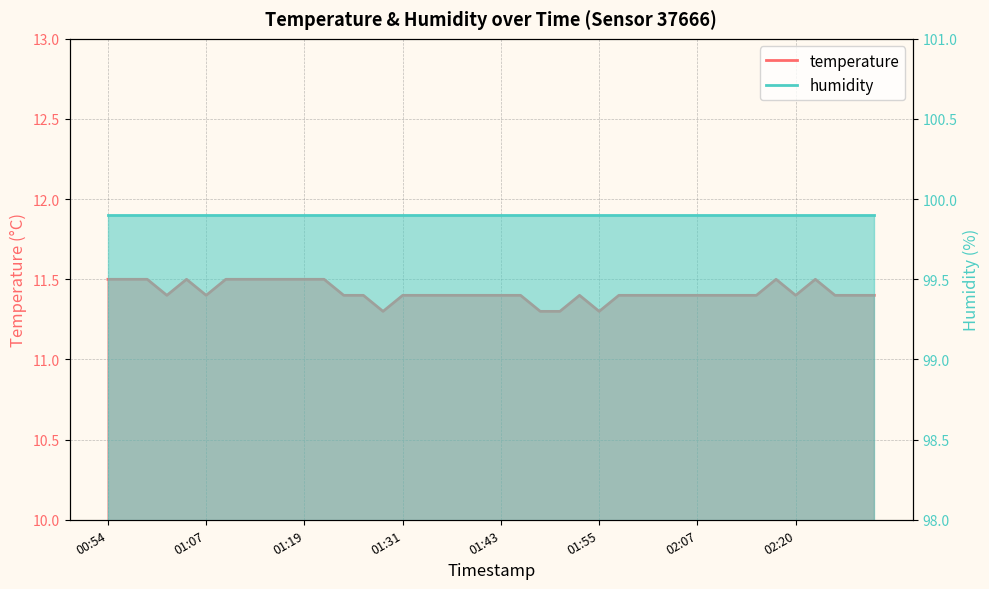

What is the change in value from 01:11 to 02:25?

-0.1